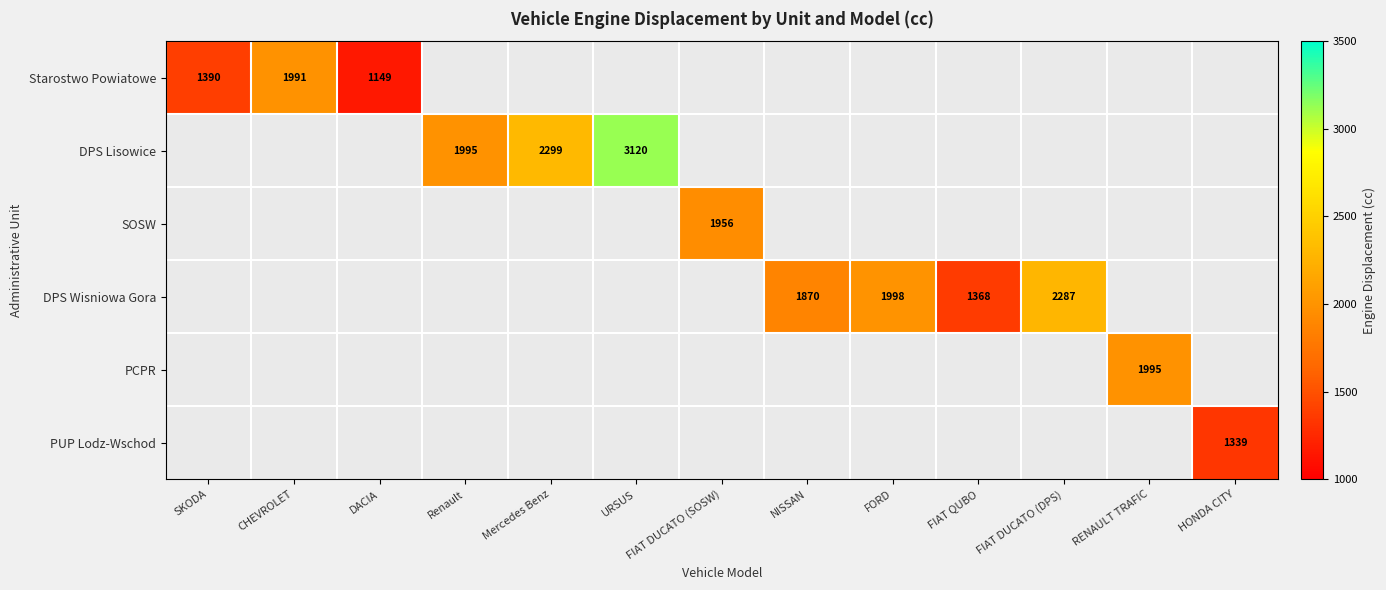

Is it true that DPS Lisowice equals 1995 at Renault?

True